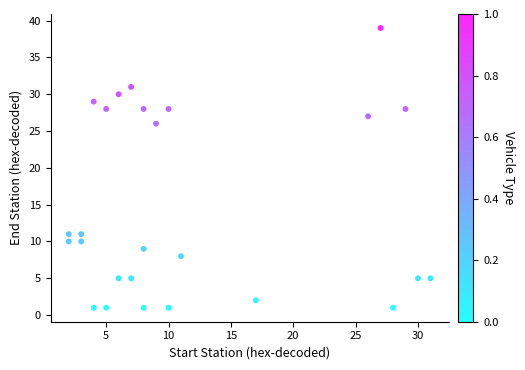

What Y value in the scatter plot is closest to 20?

26